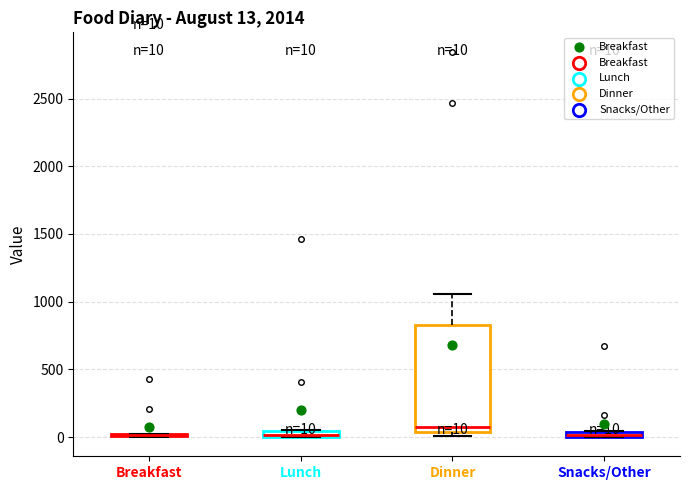

Which box is the tallest, from its lower edge to its upper edge?

Dinner